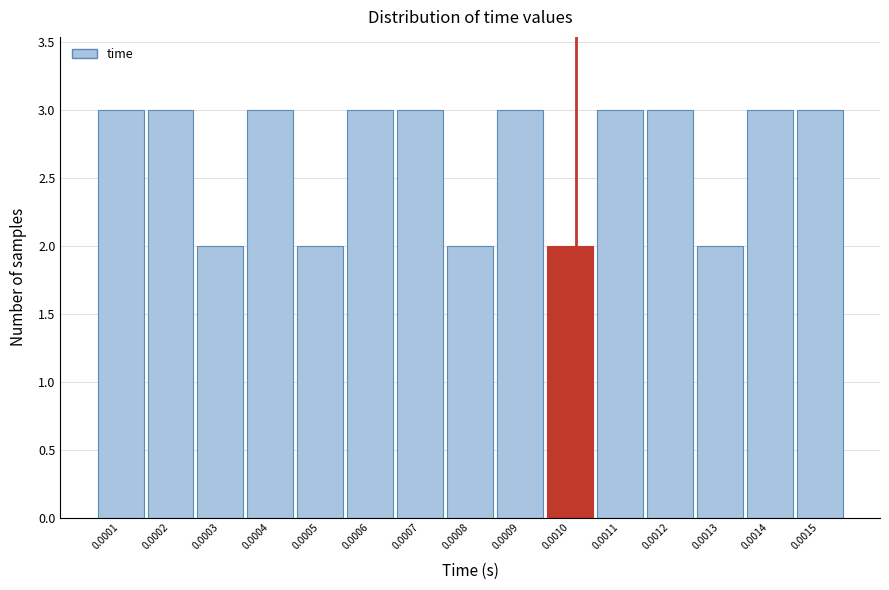

Reading left to right, what are all the values shown in this chart?

0.0001=3	0.0002=3	0.0003=2	0.0004=3	0.0005=2	0.0006=3	0.0007=3	0.0008=2	0.0009=3	0.0010=2	0.0011=3	0.0012=3	0.0013=2	0.0014=3	0.0015=3